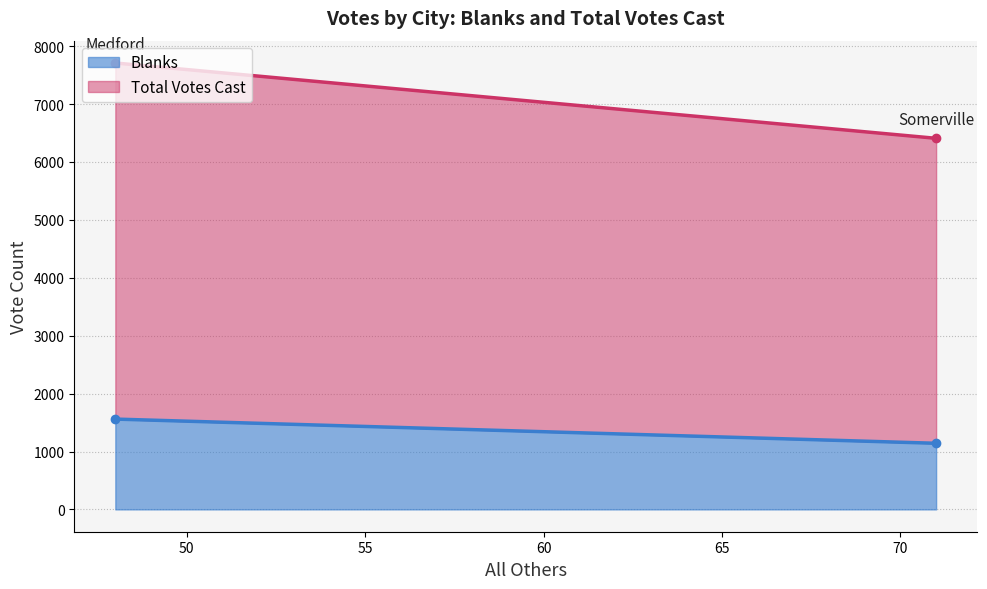

How many data points does each series have?

2